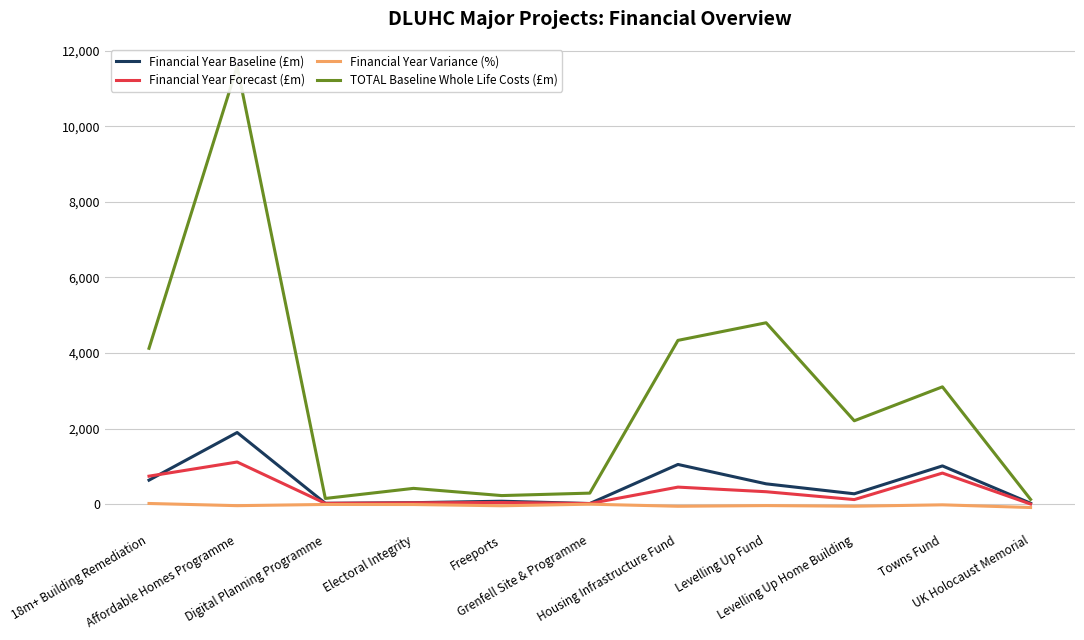

True or false: Financial Year Baseline (£m) and TOTAL Baseline Whole Life Costs (£m) intersect in this chart.

False